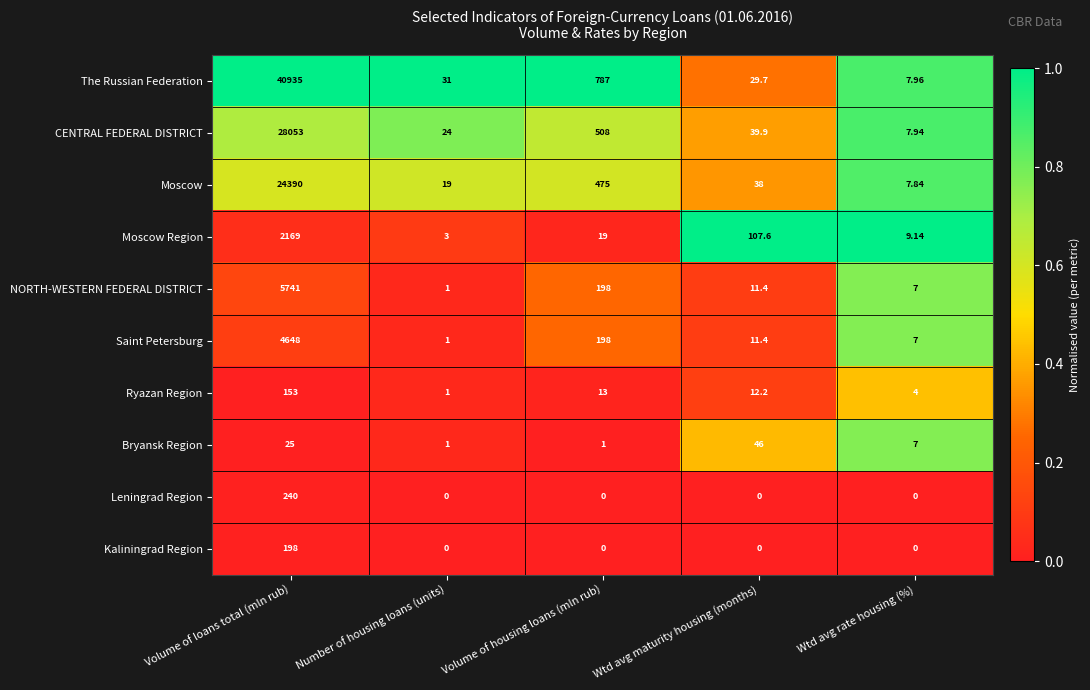

At which category is the sum across all series the highest?

Volume of loans total (mln rub)